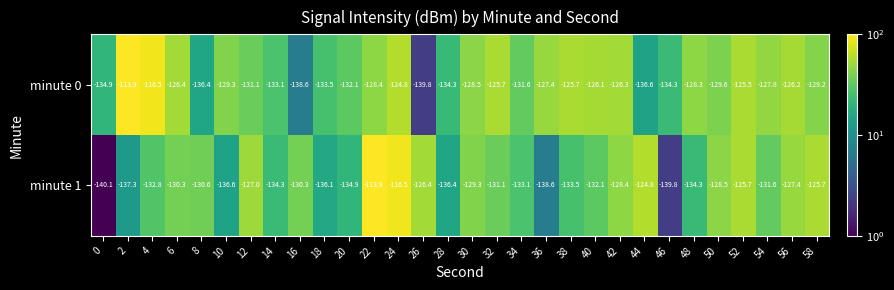

How many distinct data groups are displayed?

2